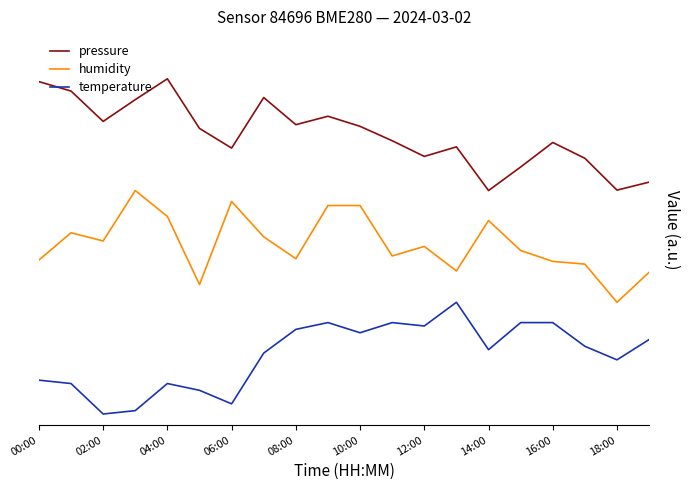

What is the maximum value for temperature?

1.0